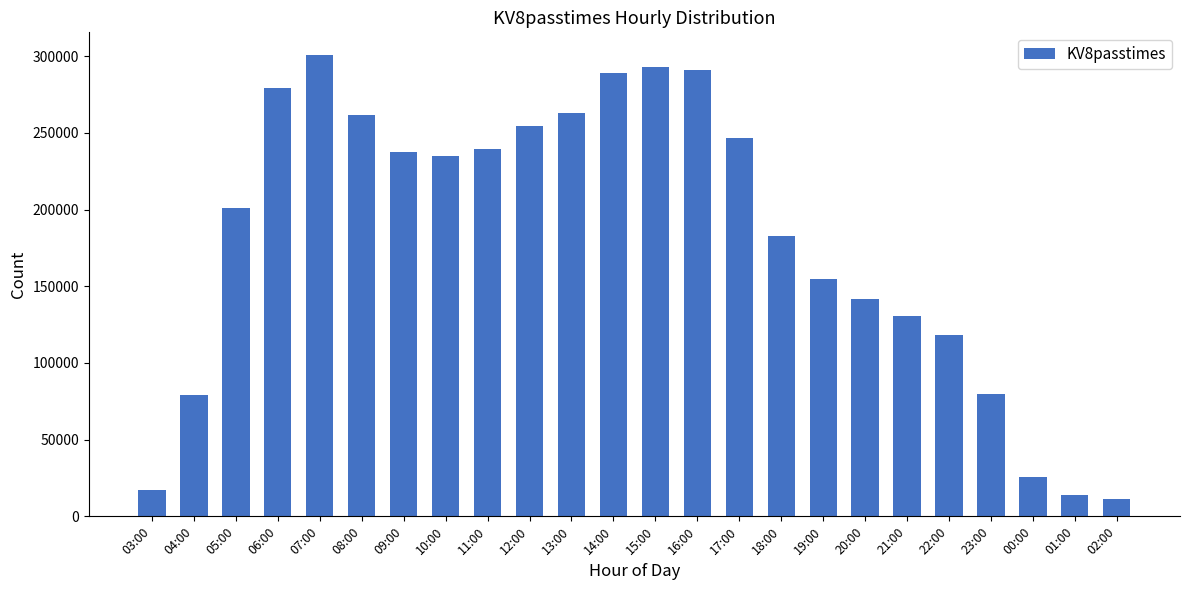

What is the label of the 2nd bar from the left?

04:00